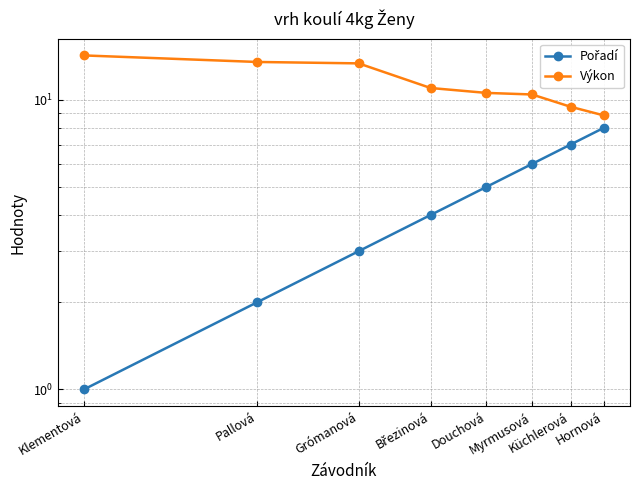

Where is Pořadí nearest to the value 4?

Březinová